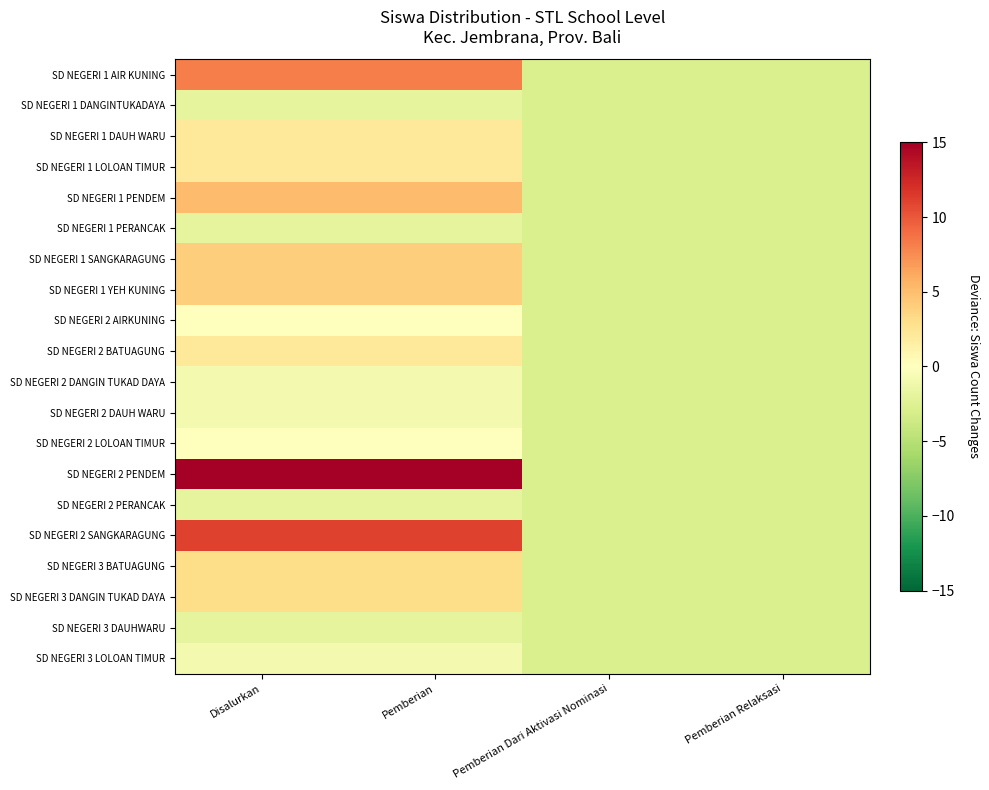

Count the number of data series in this chart.

20